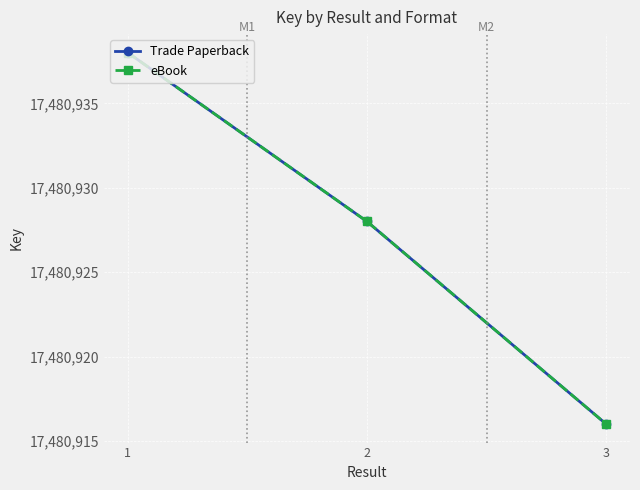

List the series in order of their peak value, lowest first.

Trade Paperback, eBook